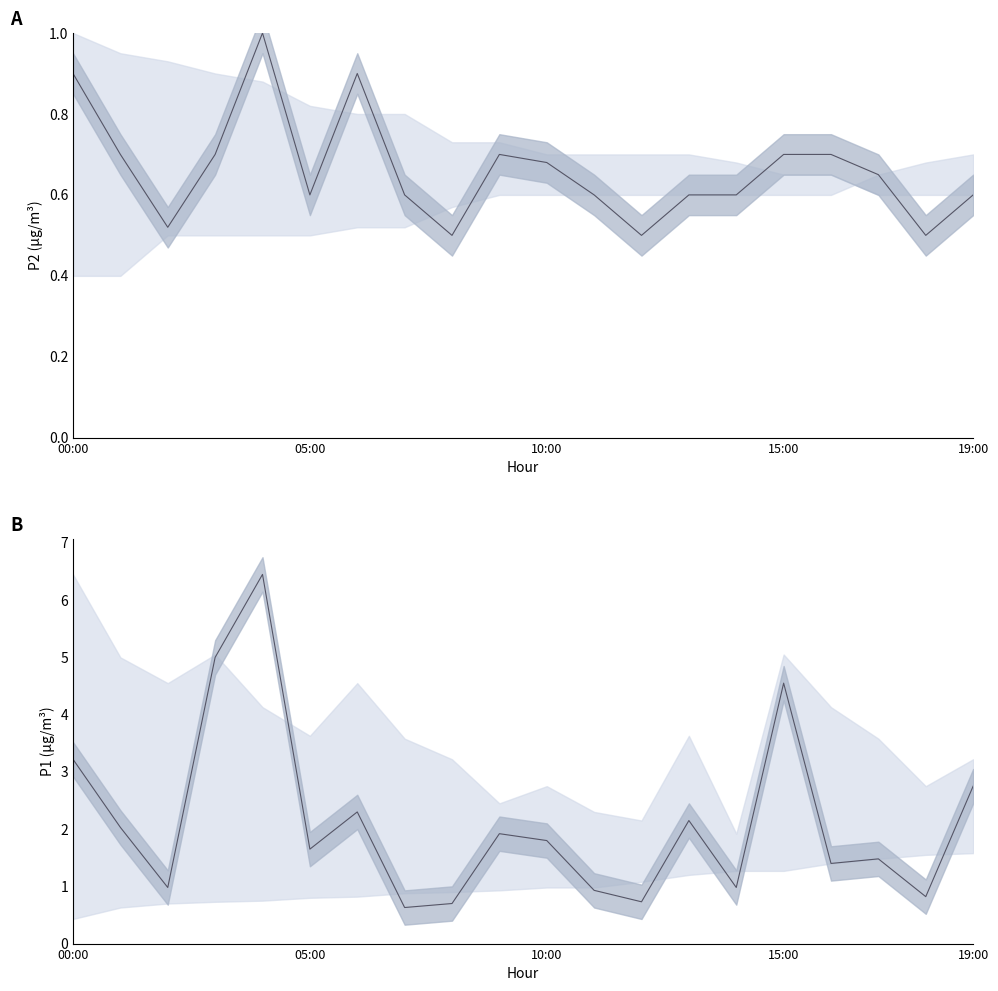

What is the average value of the P2 series?

0.7